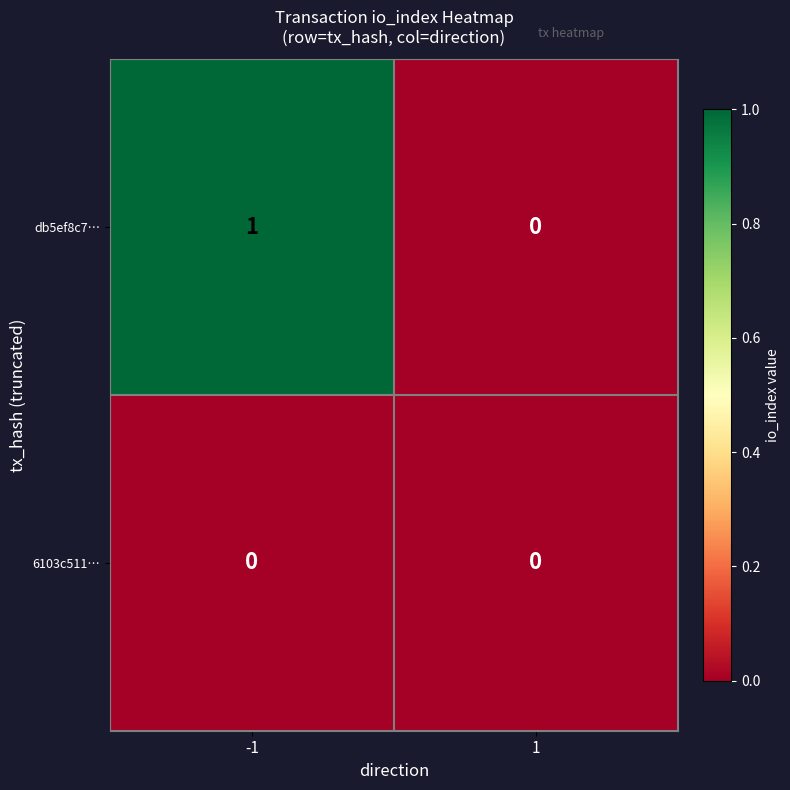

At which category is the sum across all series the highest?

-1